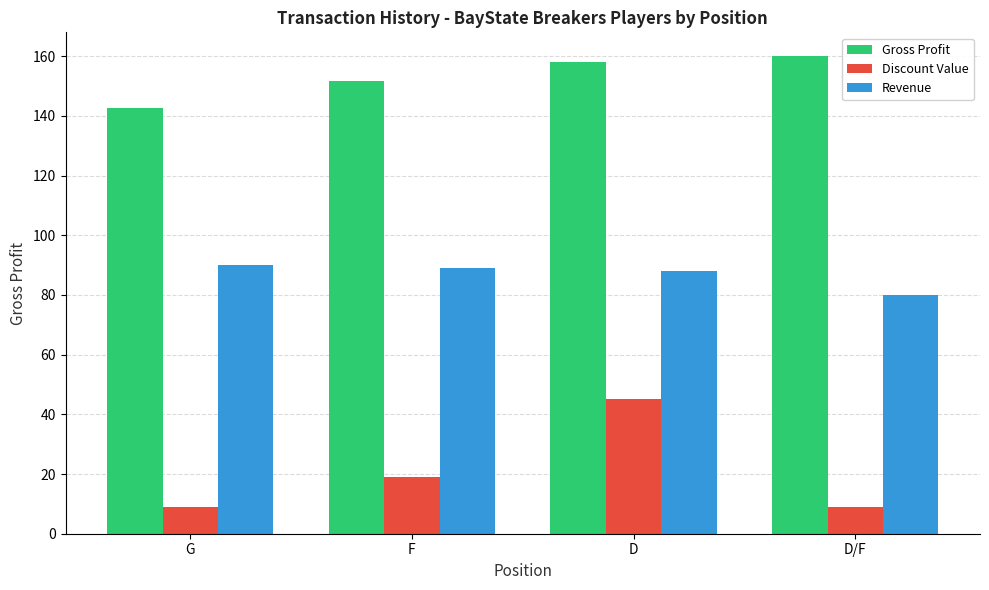

What is the label of the 3rd bar from the left?

D